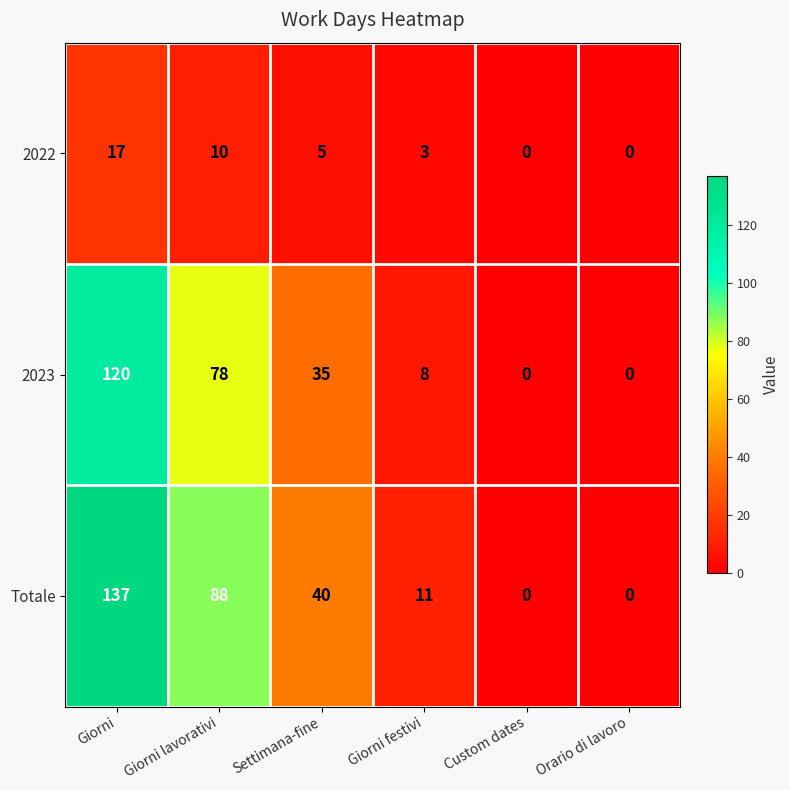

What is the sum of the 2023 values at Giorni and Giorni festivi?

128